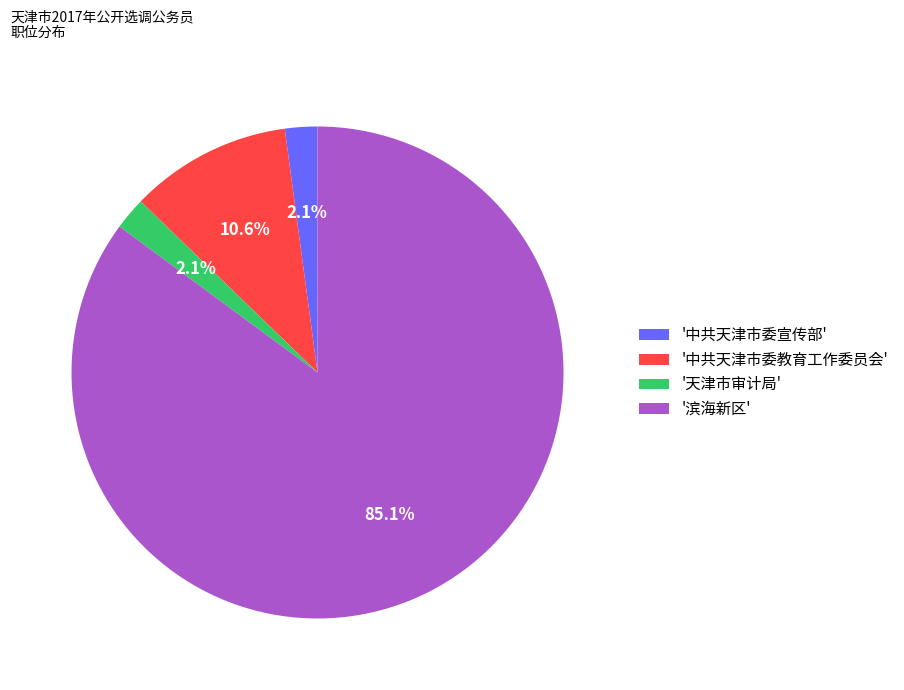

To the nearest percent, what is the average slice percentage?

25%